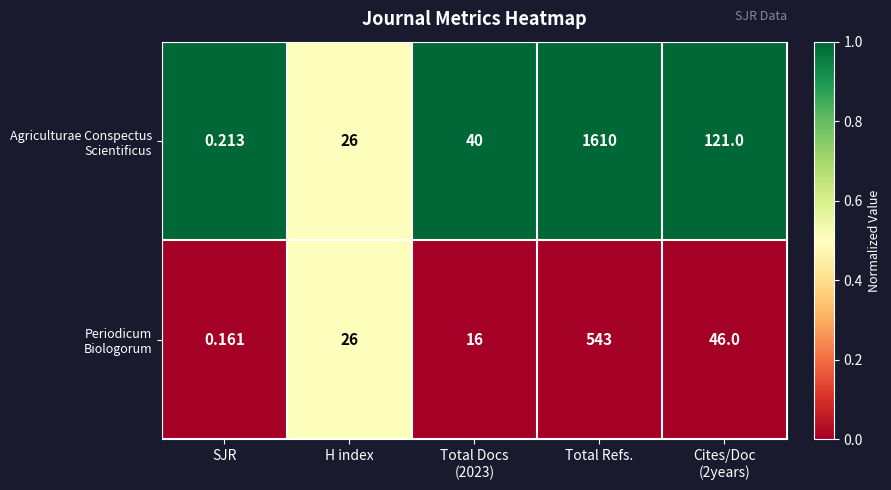

At which category is the sum across all series the highest?

Total Refs.